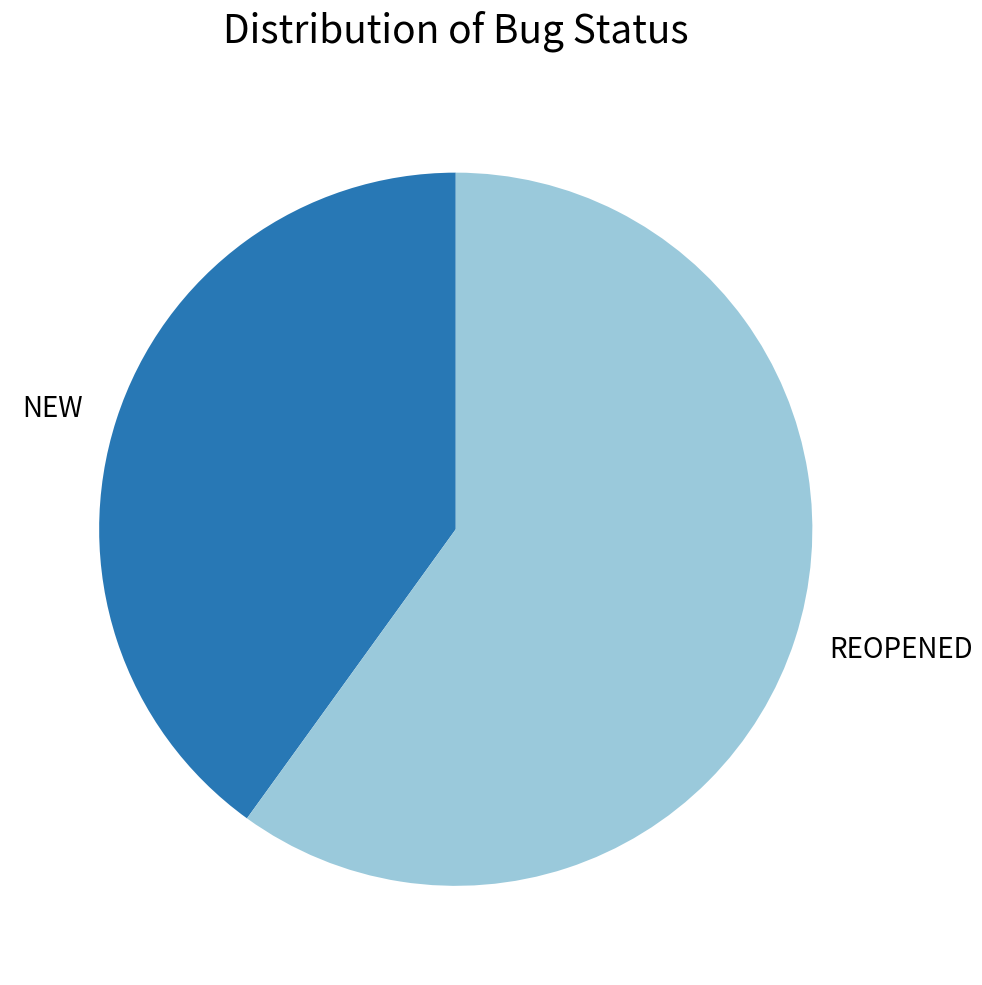

What is the smallest slice in the pie chart?

NEW